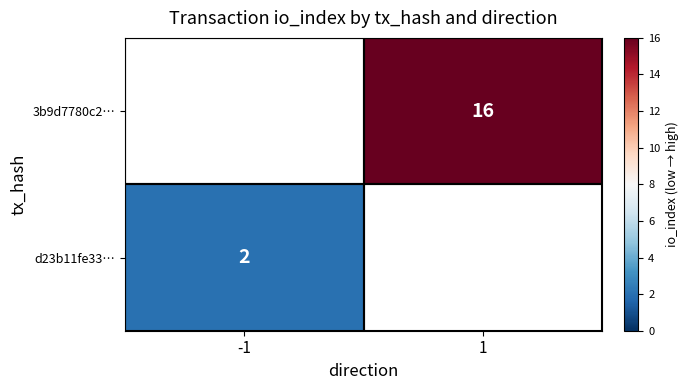

The value of d23b11fe33… at -1 is 3. True or false?

False